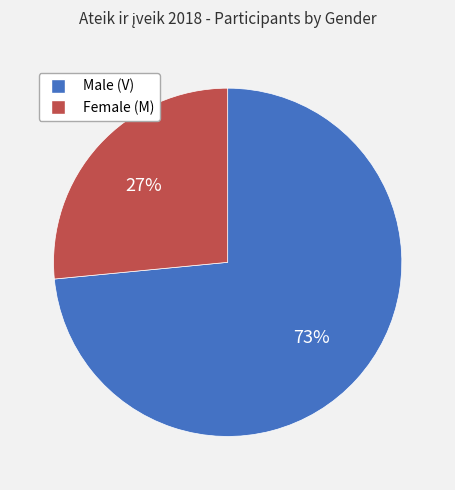

Is there any slice that represents more than half of the pie?

Yes